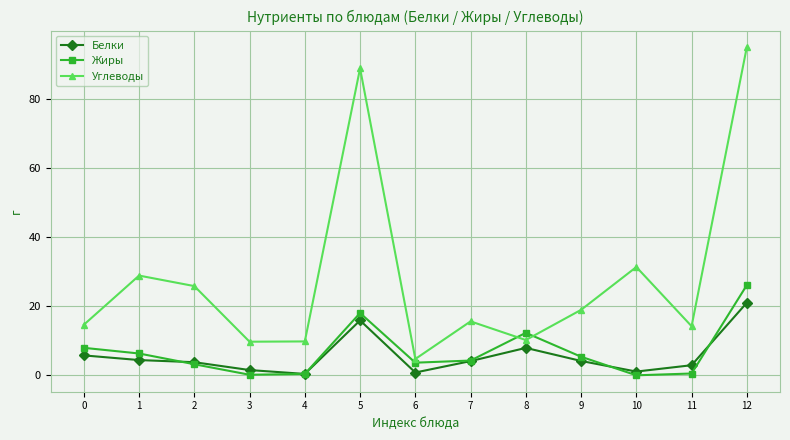

At 12, list the series in order from largest to smallest.

Углеводы, Жиры, Белки